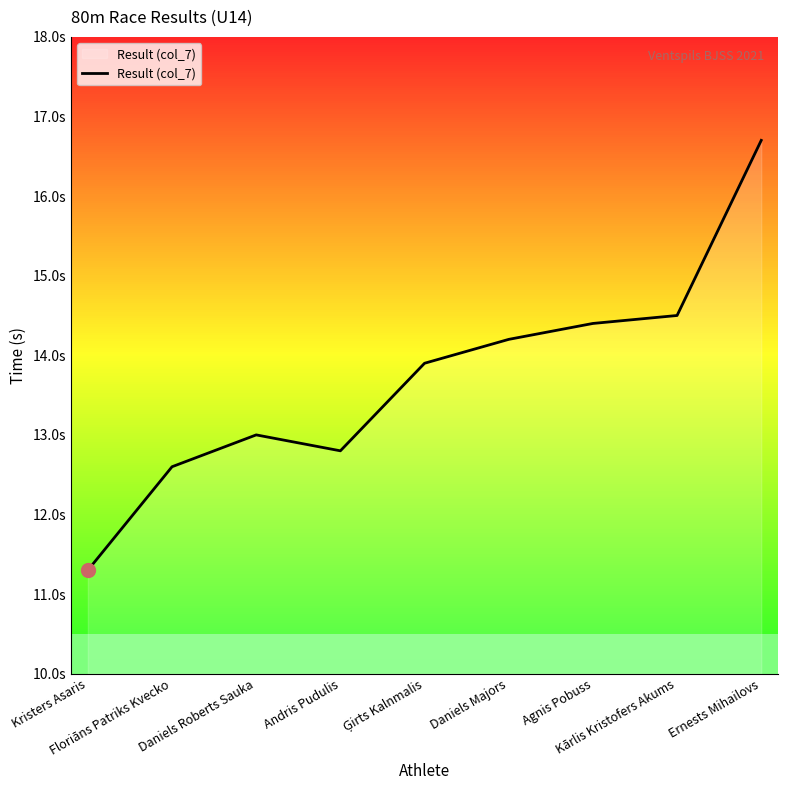

Is this an area chart (filled region under the line)?

Yes